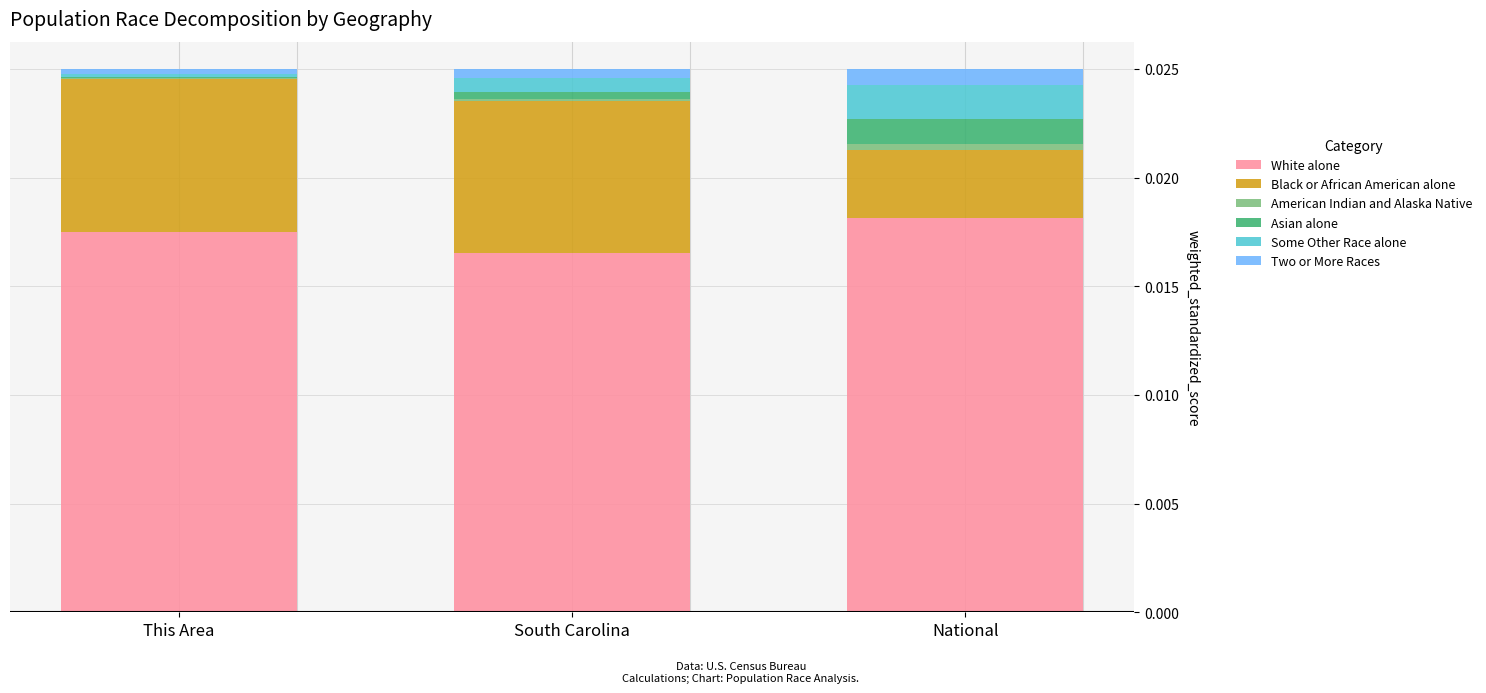

At which label does White alone reach its peak?

National